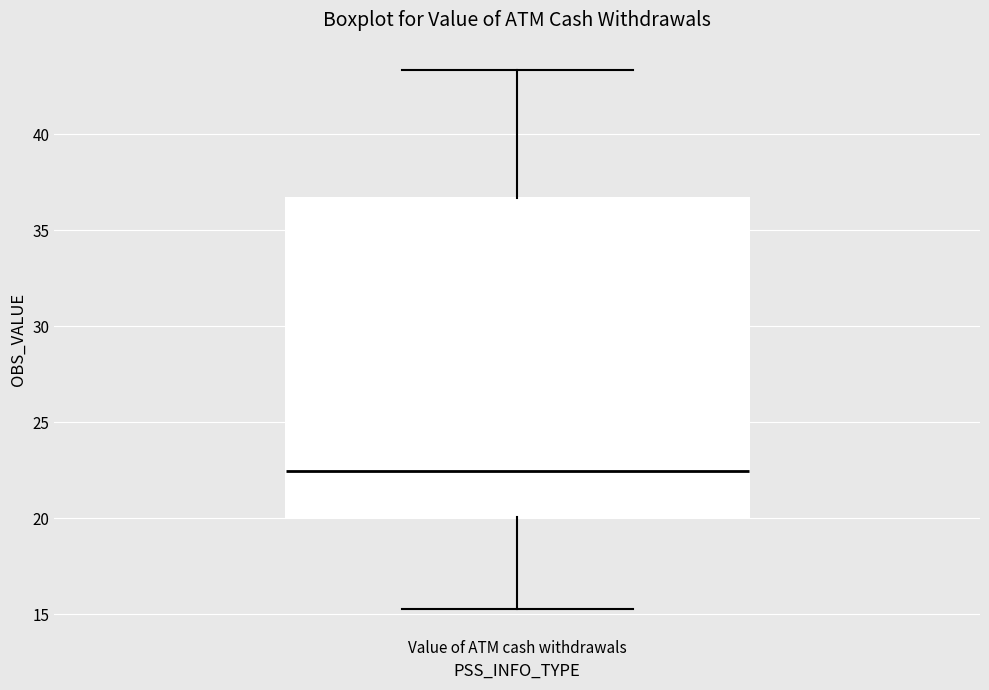

Where does the upper whisker of the box for Value of ATM cash withdrawals end on the y-axis? The values are not printed on the chart, so give them approximately, as read against the axis.

43.5